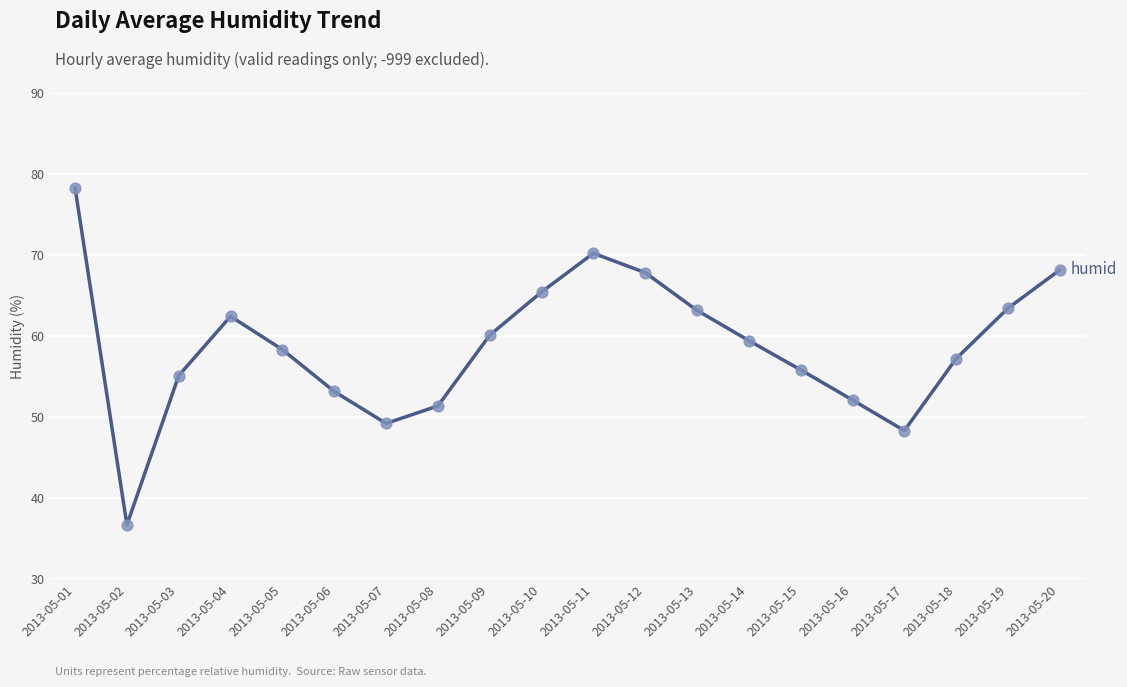

What is the change in value from 2013-05-05 to 2013-05-09?

+1.8